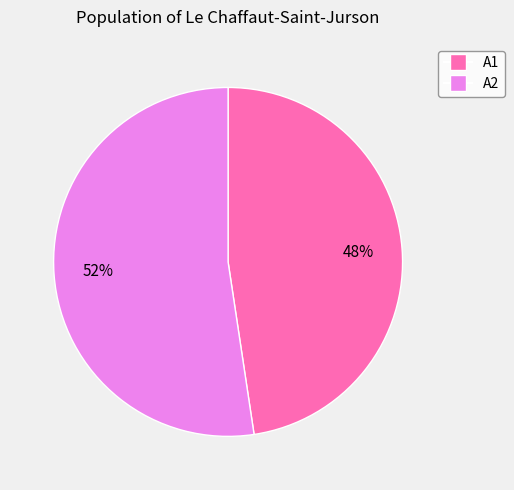

Between A2 and A1, which is larger?

A2